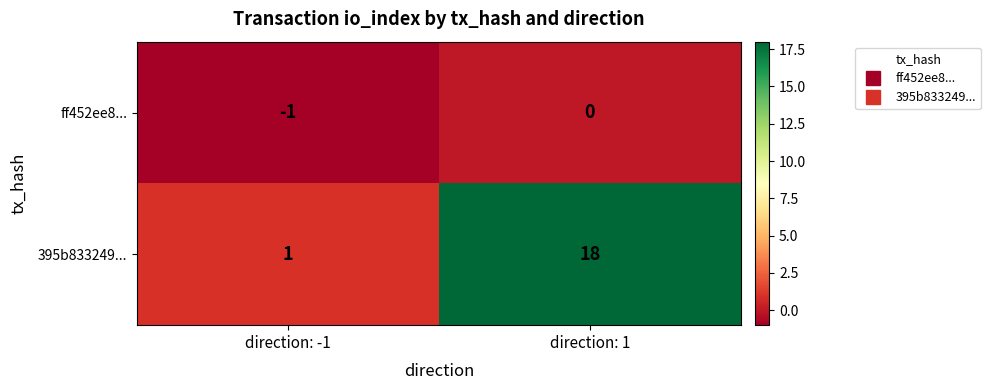

Reading left to right, transcribe all the data shown in this chart.

ff452ee8...: -1	0
395b833249...: 1	18